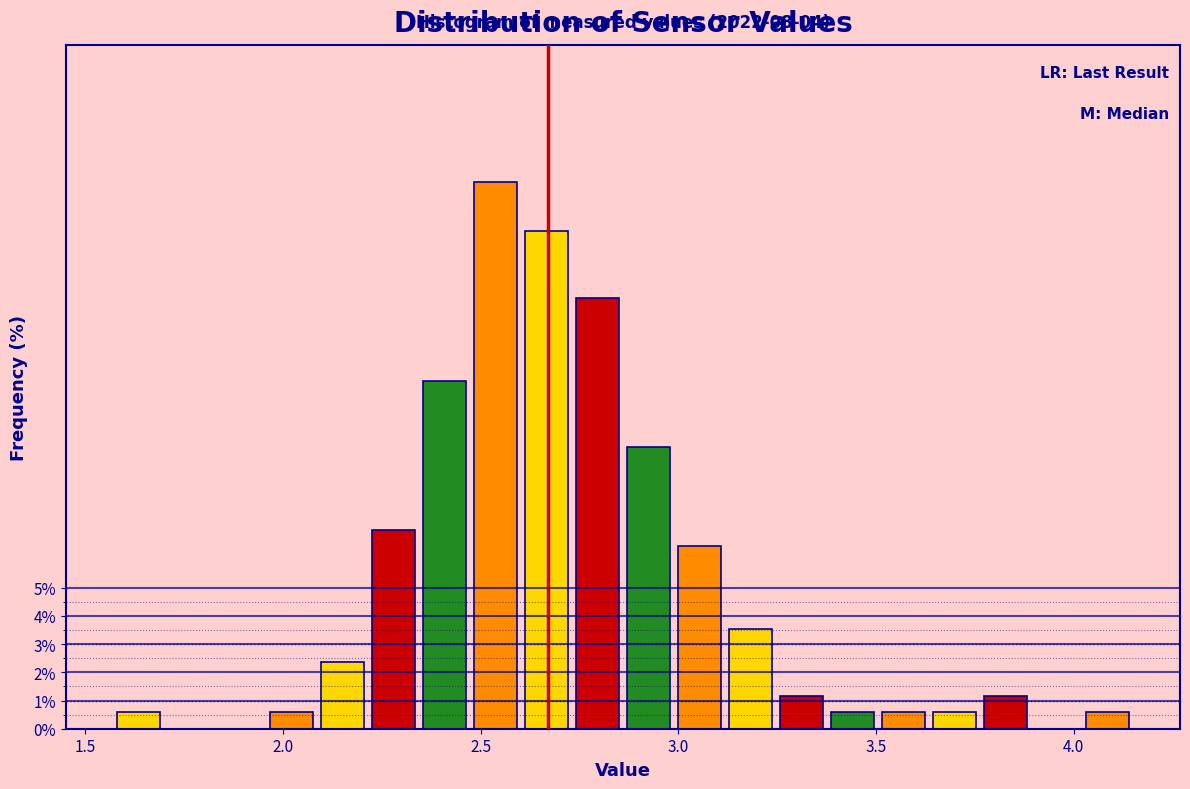

Read against the x-axis, roughly where is the centre of the tallest bar?

2.55